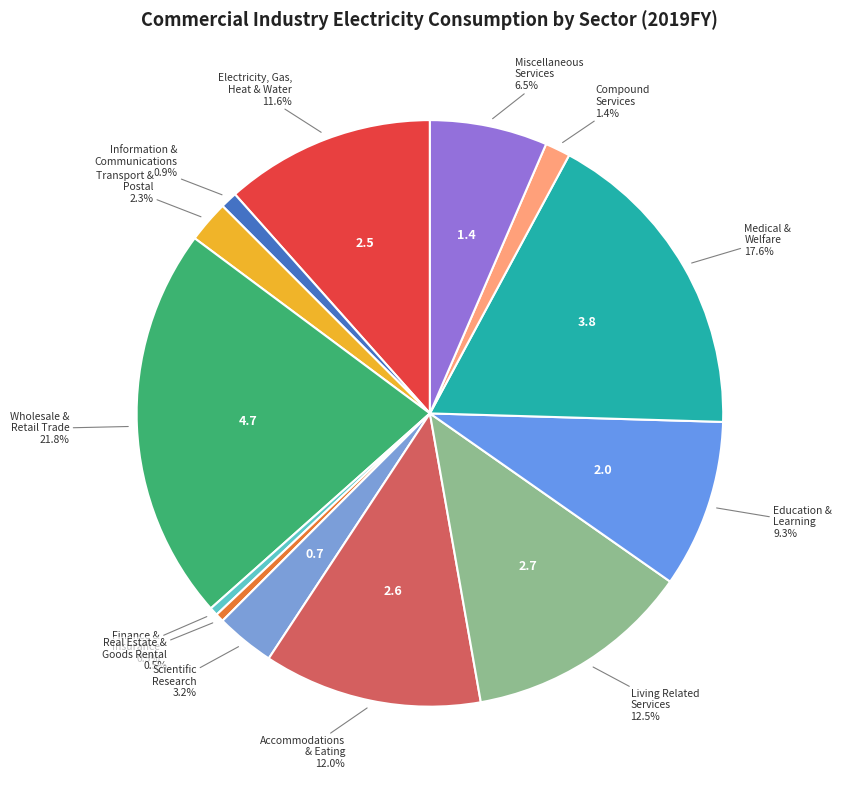

Count the number of slices in the pie.

13